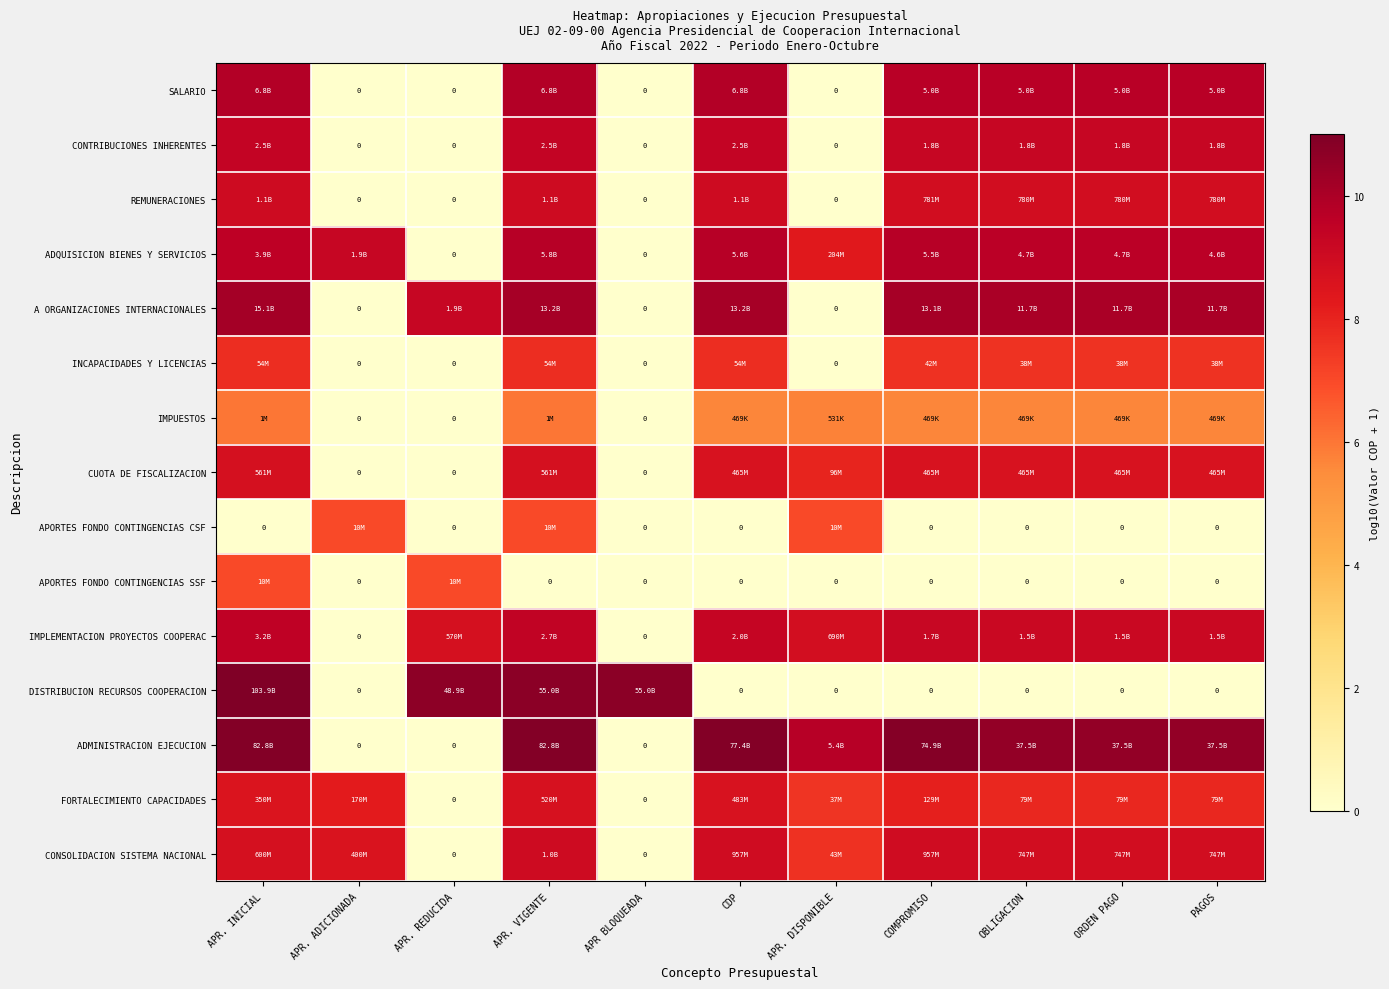

Which has a higher value, PAGOS or APR. REDUCIDA?

PAGOS